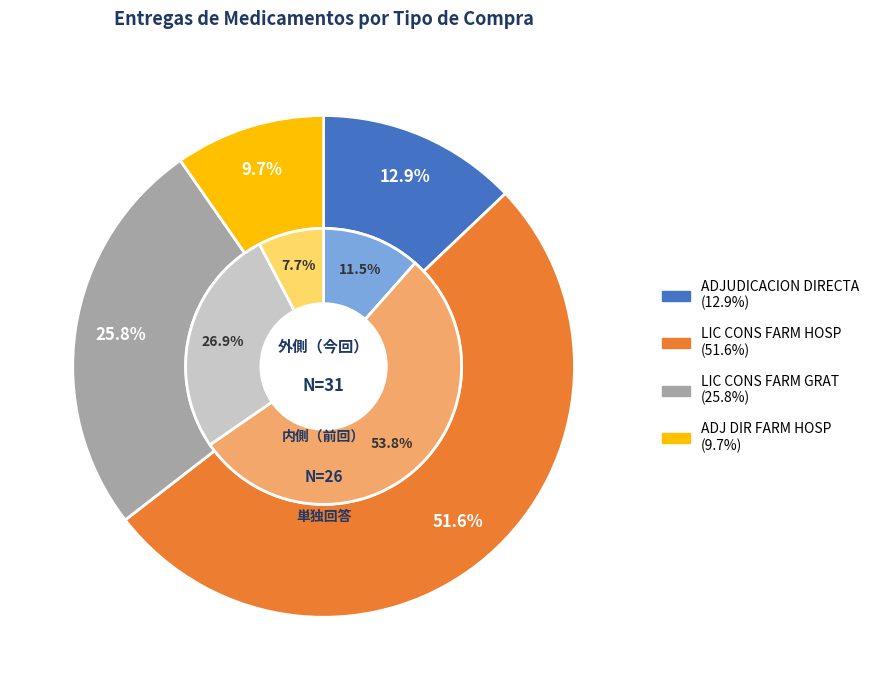

True or false: ADJUDICACION DIRECTA accounts for 1% of the total.

False